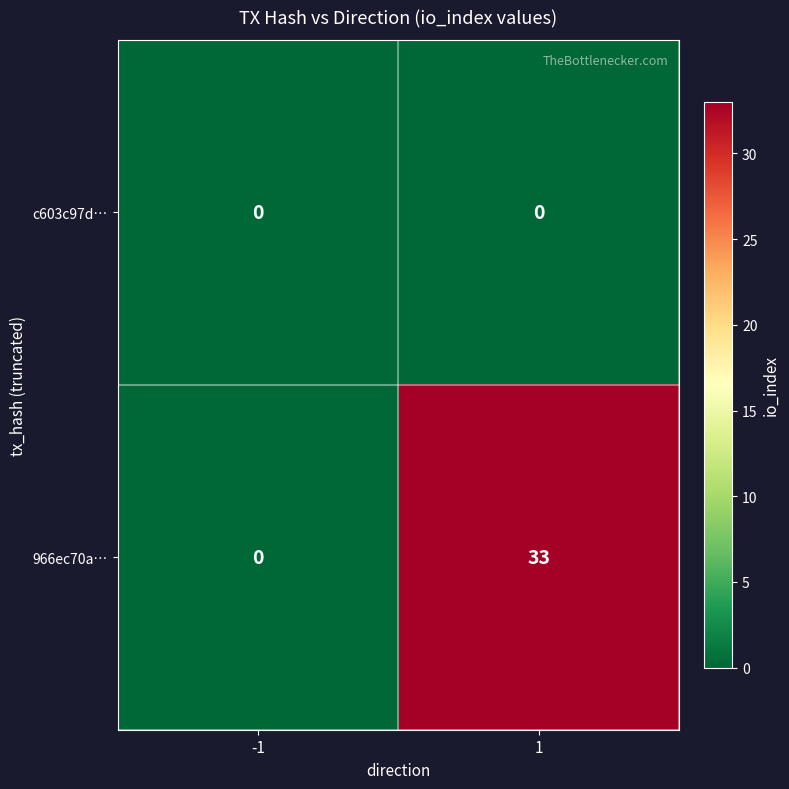

What value does the 966ec70a… series have at 1, to the nearest 5?

35